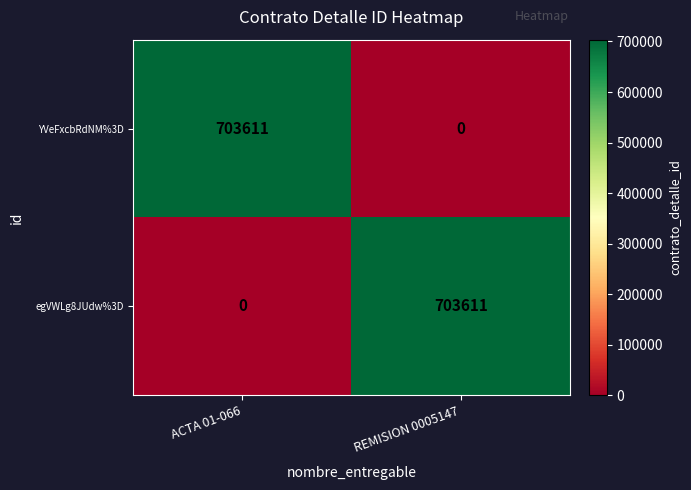

What is the spread (max minus min) of values at REMISION 0005147?

703611